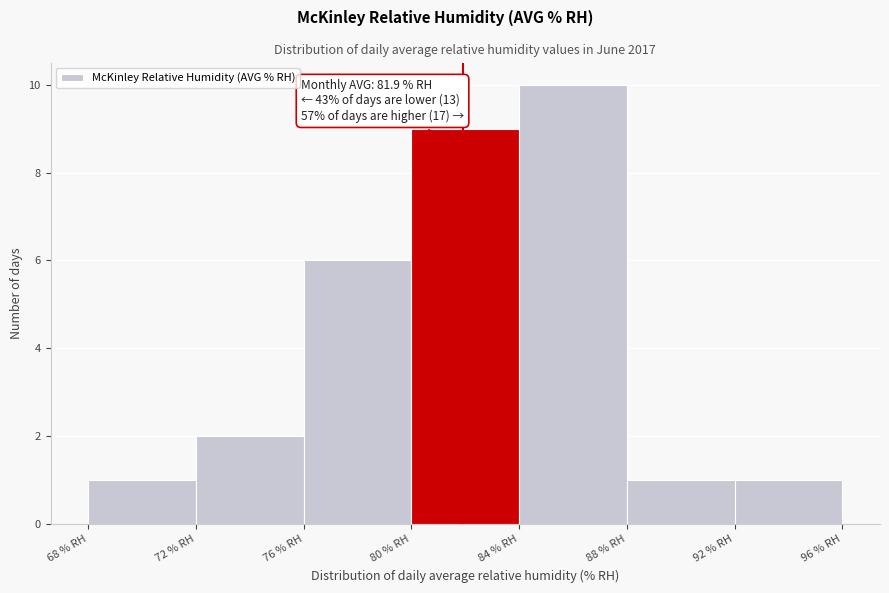

Which range on the x-axis has the tallest bar?

84 to 88